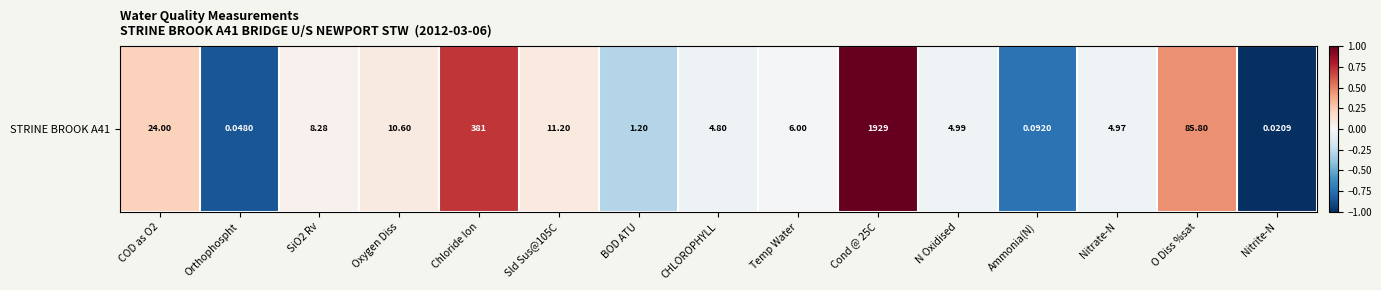

Rank the categories by value from lowest to highest.

Nitrite-N, Orthophospht, Ammonia(N), BOD ATU, CHLOROPHYLL, Nitrate-N, N Oxidised, Temp Water, SiO2 Rv, Oxygen Diss, Sld Sus@105C, COD as O2, O Diss %sat, Chloride Ion, Cond @ 25C